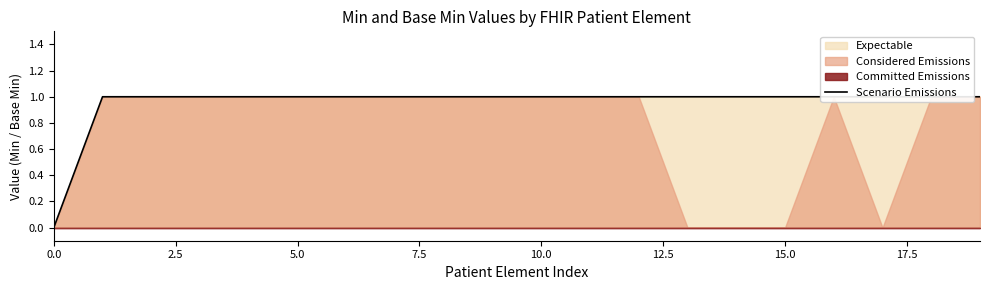

Is it true that the value at 15.0 is 1?

True